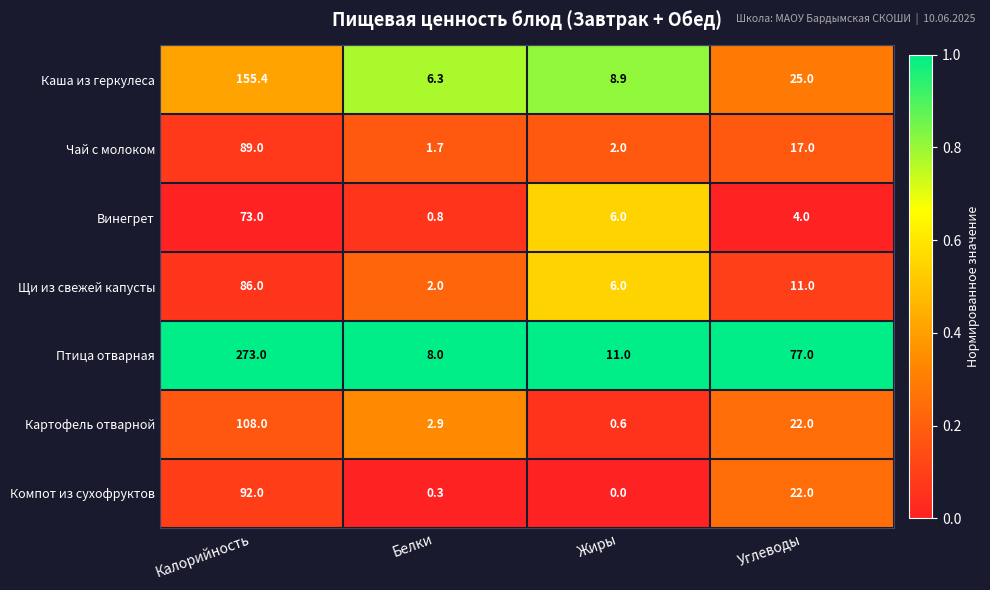

Rank the series by their maximum value, from highest to lowest.

Птица отварная, Каша из геркулеса, Картофель отварной, Компот из сухофруктов, Чай с молоком, Щи из свежей капусты, Винегрет